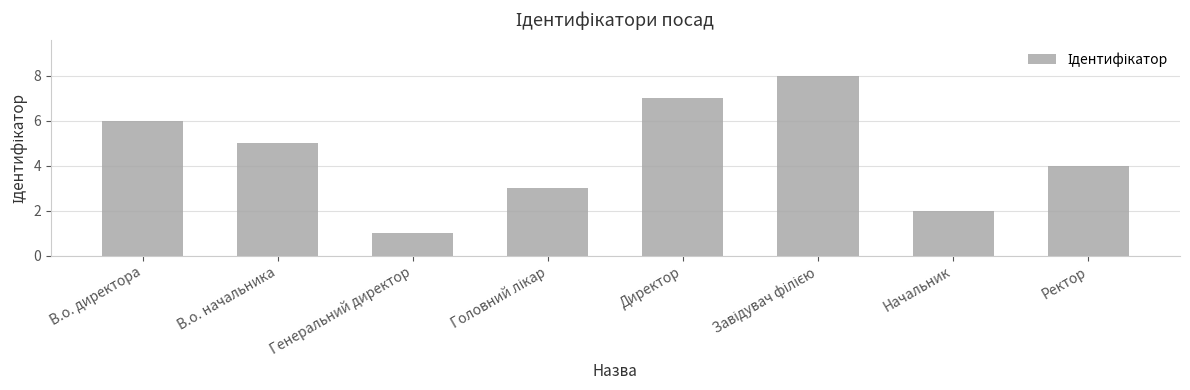

How many bars are there in total?

8